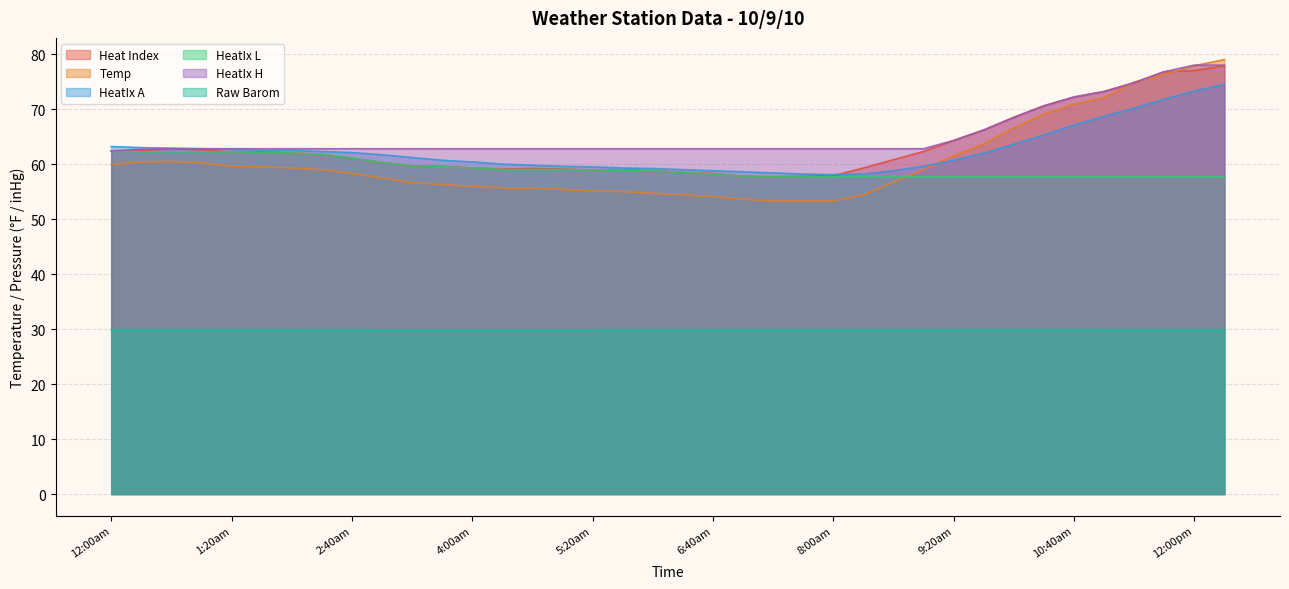

At how many categories does at least one series exceed 39?

38